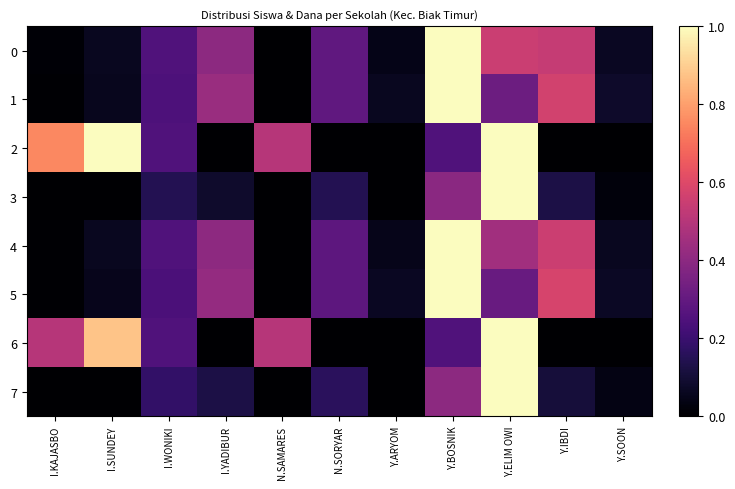

Reading left to right, transcribe all the data shown in this chart.

0: I.KAJASBO=0.0	I.SUNDEY=0.1	I.WONIKI=0.3	I.YADIBUR=0.4	N.SAMARES=0.0	N.SORYAR=0.3	Y.ARYOM=0.0	Y.BOSNIK=1.0	Y.ELIM OWI=0.5	Y.IBDI=0.5	Y.SOON=0.1
1: I.KAJASBO=0.0	I.SUNDEY=0.1	I.WONIKI=0.2	I.YADIBUR=0.4	N.SAMARES=0.0	N.SORYAR=0.3	Y.ARYOM=0.1	Y.BOSNIK=1.0	Y.ELIM OWI=0.3	Y.IBDI=0.6	Y.SOON=0.1
2: I.KAJASBO=0.8	I.SUNDEY=1.0	I.WONIKI=0.2	I.YADIBUR=0.0	N.SAMARES=0.5	N.SORYAR=0.0	Y.ARYOM=0.0	Y.BOSNIK=0.2	Y.ELIM OWI=1.0	Y.IBDI=0.0	Y.SOON=0.0
3: I.KAJASBO=0.0	I.SUNDEY=0.0	I.WONIKI=0.1	I.YADIBUR=0.1	N.SAMARES=0.0	N.SORYAR=0.1	Y.ARYOM=0.0	Y.BOSNIK=0.4	Y.ELIM OWI=1.0	Y.IBDI=0.1	Y.SOON=0.0
4: I.KAJASBO=0.0	I.SUNDEY=0.1	I.WONIKI=0.2	I.YADIBUR=0.4	N.SAMARES=0.0	N.SORYAR=0.3	Y.ARYOM=0.0	Y.BOSNIK=1.0	Y.ELIM OWI=0.5	Y.IBDI=0.6	Y.SOON=0.1
5: I.KAJASBO=0.0	I.SUNDEY=0.1	I.WONIKI=0.2	I.YADIBUR=0.4	N.SAMARES=0.0	N.SORYAR=0.3	Y.ARYOM=0.1	Y.BOSNIK=1.0	Y.ELIM OWI=0.3	Y.IBDI=0.6	Y.SOON=0.1
6: I.KAJASBO=0.5	I.SUNDEY=0.9	I.WONIKI=0.2	I.YADIBUR=0.0	N.SAMARES=0.5	N.SORYAR=0.0	Y.ARYOM=0.0	Y.BOSNIK=0.2	Y.ELIM OWI=1.0	Y.IBDI=0.0	Y.SOON=0.0
7: I.KAJASBO=0.0	I.SUNDEY=0.0	I.WONIKI=0.2	I.YADIBUR=0.1	N.SAMARES=0.0	N.SORYAR=0.2	Y.ARYOM=0.0	Y.BOSNIK=0.4	Y.ELIM OWI=1.0	Y.IBDI=0.1	Y.SOON=0.0